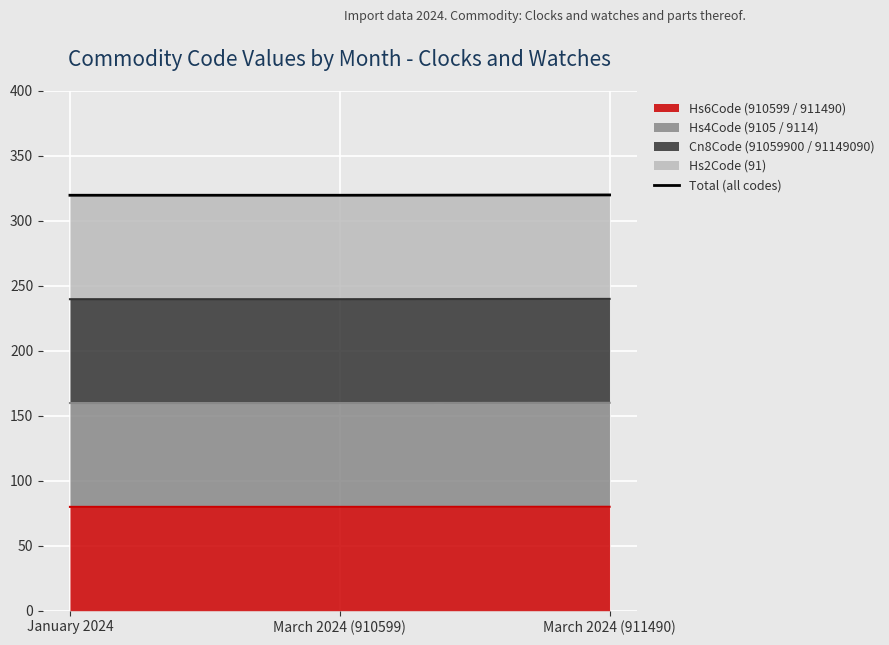

How many values are between 319 and 320?

3